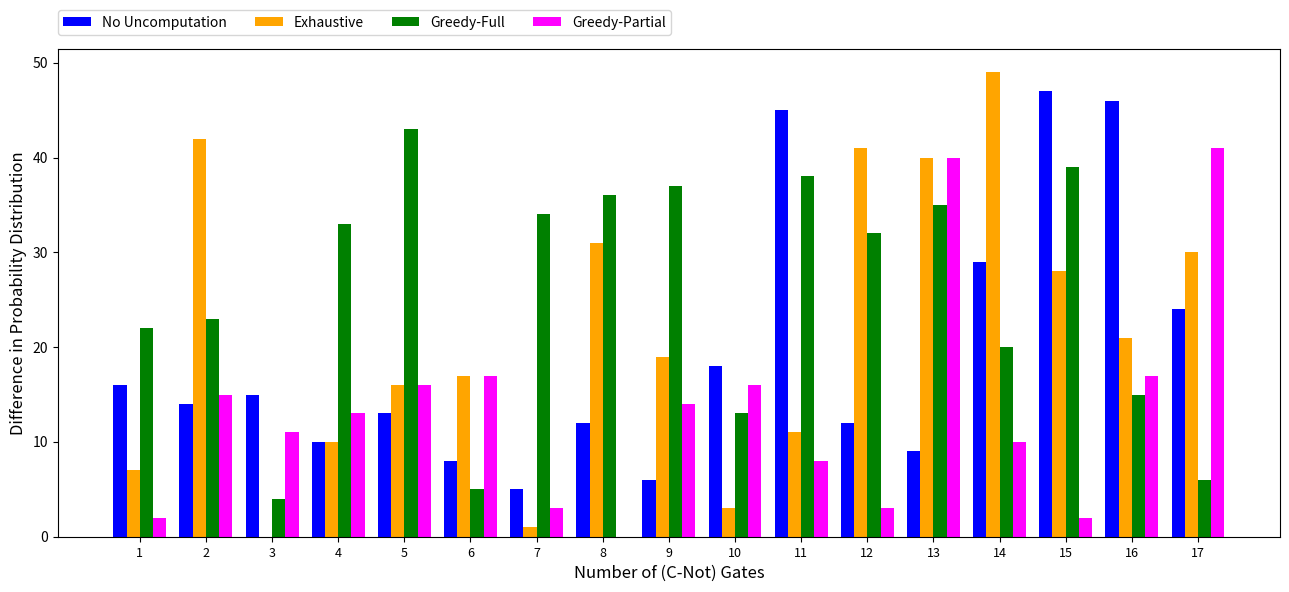

The value of Greedy-Full at 3 is 4. True or false?

True